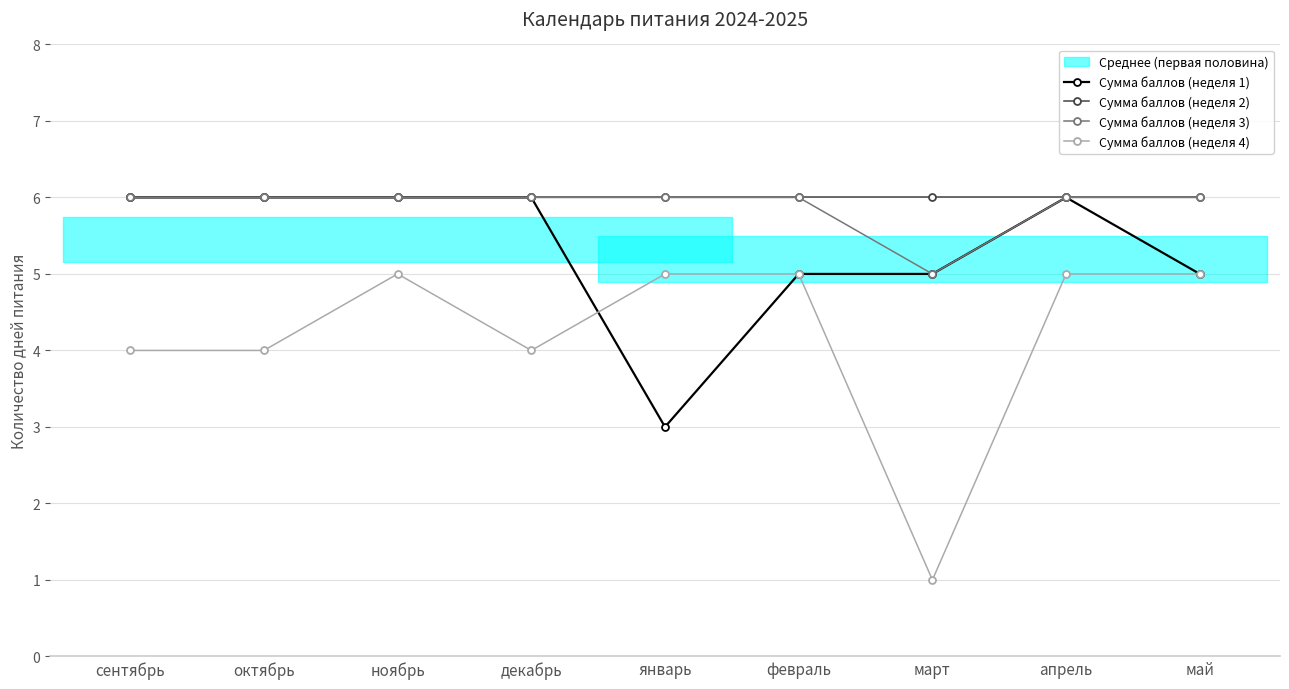

At which label is Сумма баллов (неделя 1) closest to 4?

январь